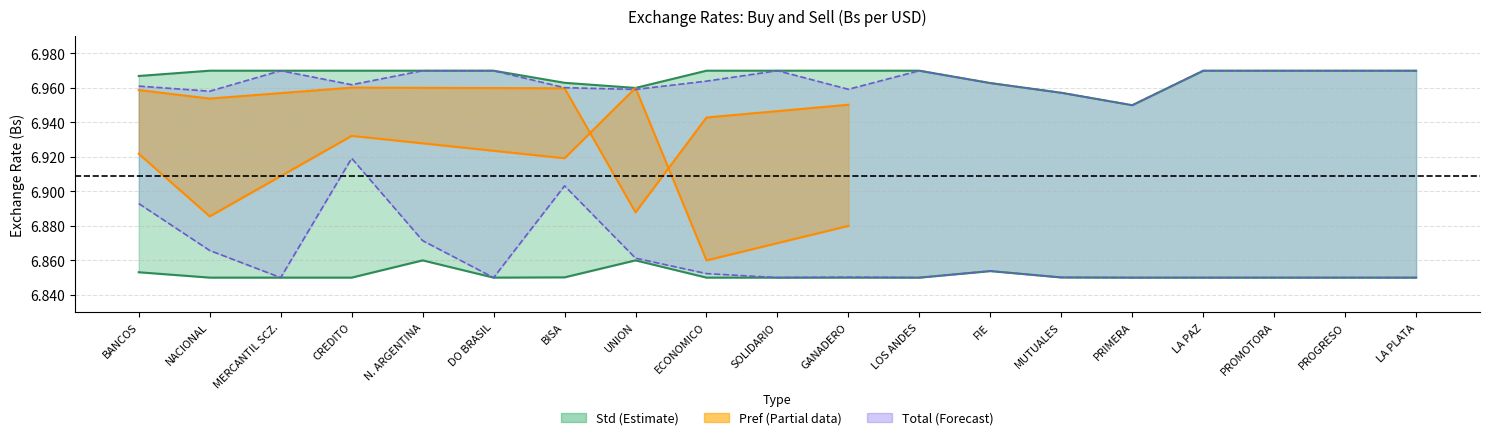

What is the value of the Total Compra point at the 17th from the left?

6.8